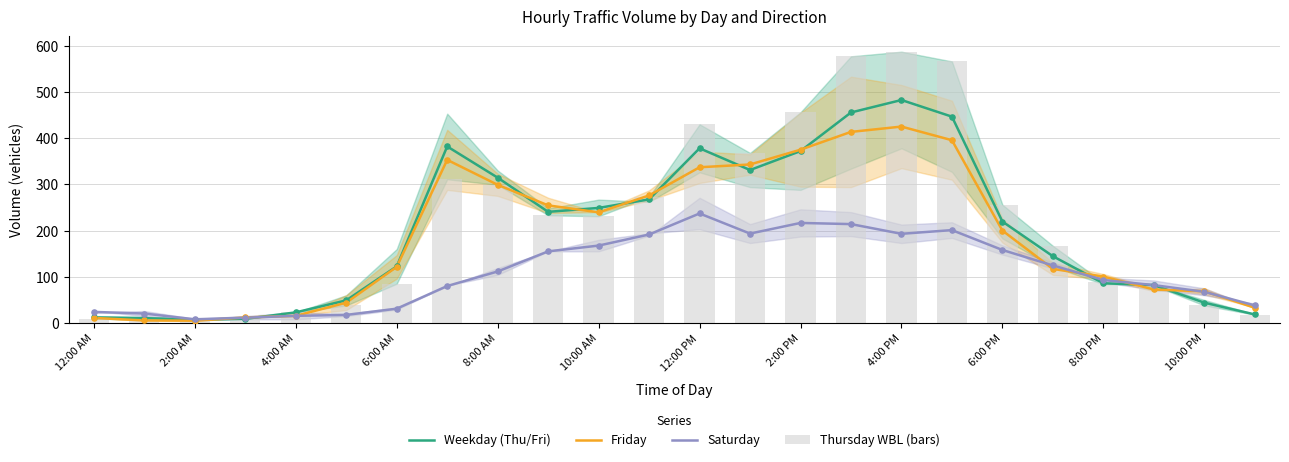

At how many categories does at least one series exceed 138?

13